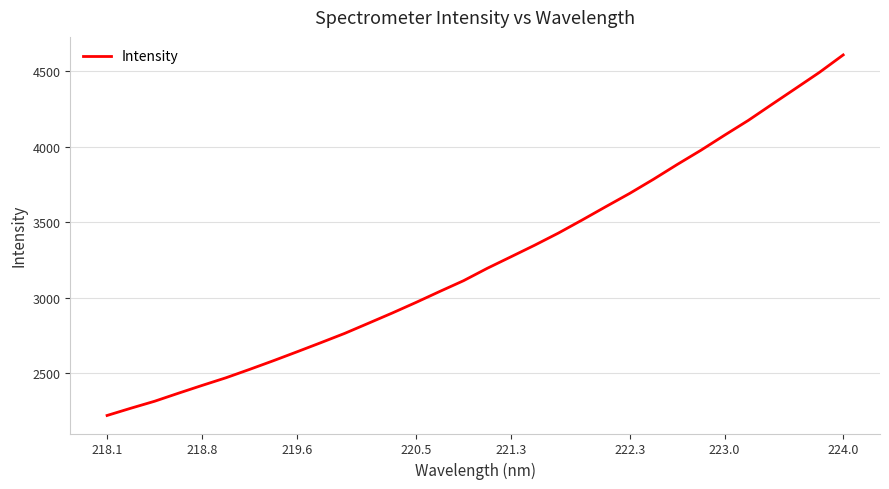

How many values exceed 3194?

16